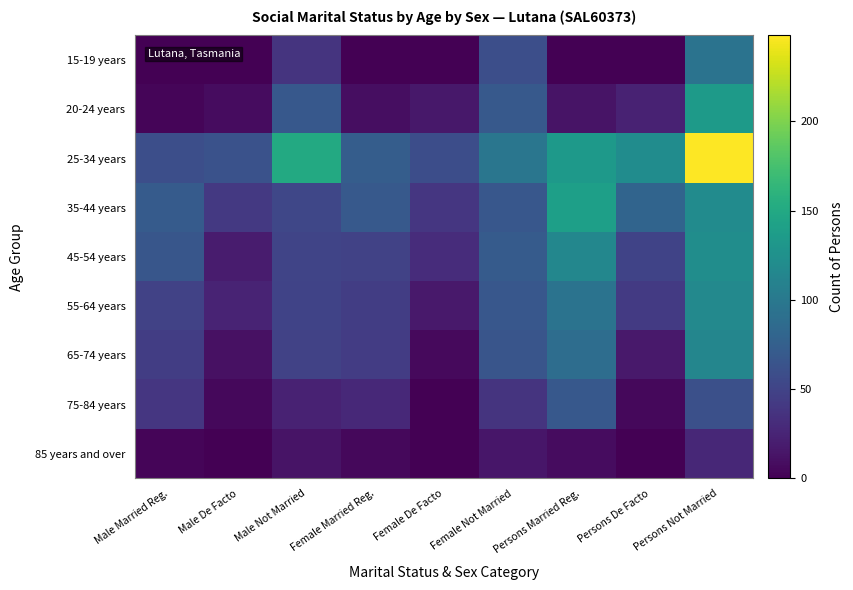

Which series changed the most between Male Married Reg. and Persons Not Married?

25-34 years